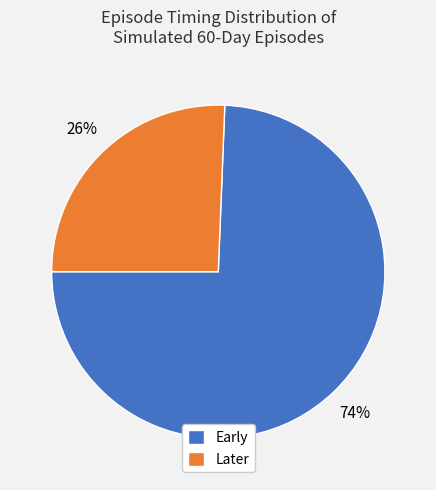

To the nearest percent, what is the average slice percentage?

50%